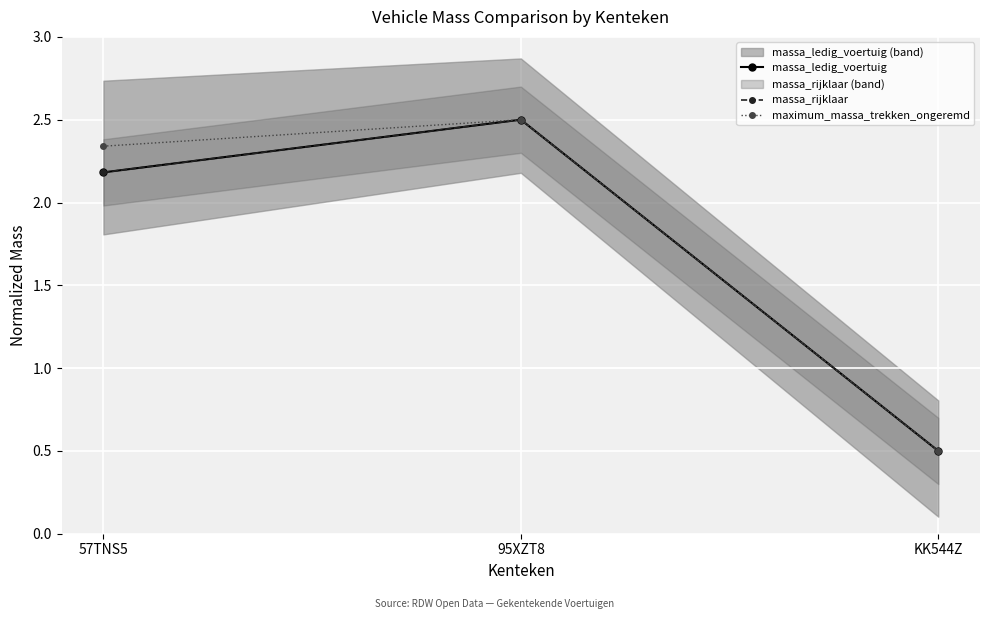

What position from the left is 57TNS5?

1